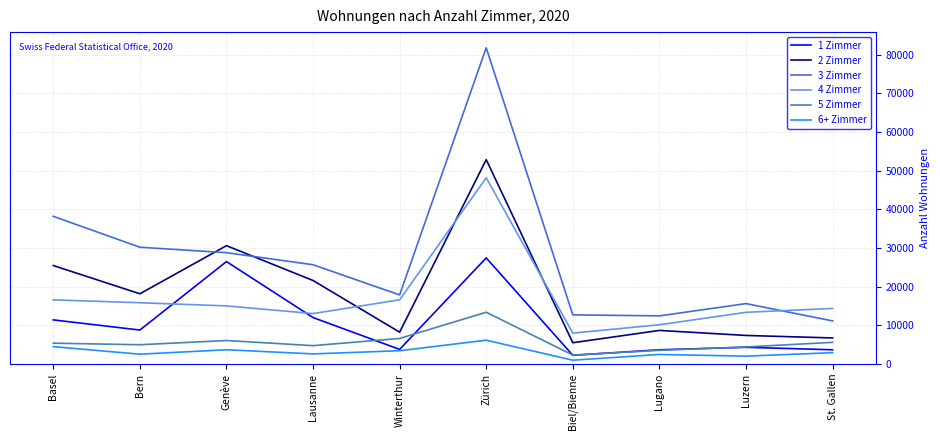

Which series changed the most between Basel and Zürich?

3 Zimmer